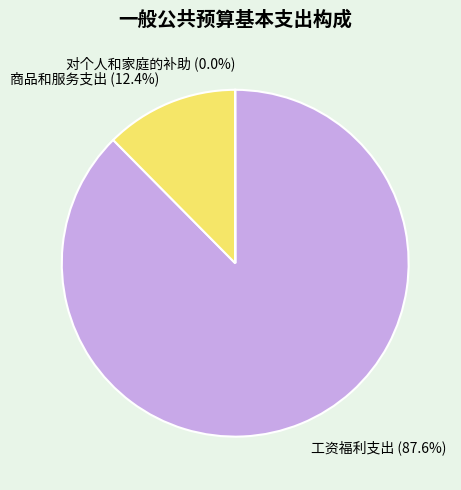

To the nearest percent, what is the average slice percentage?

33%